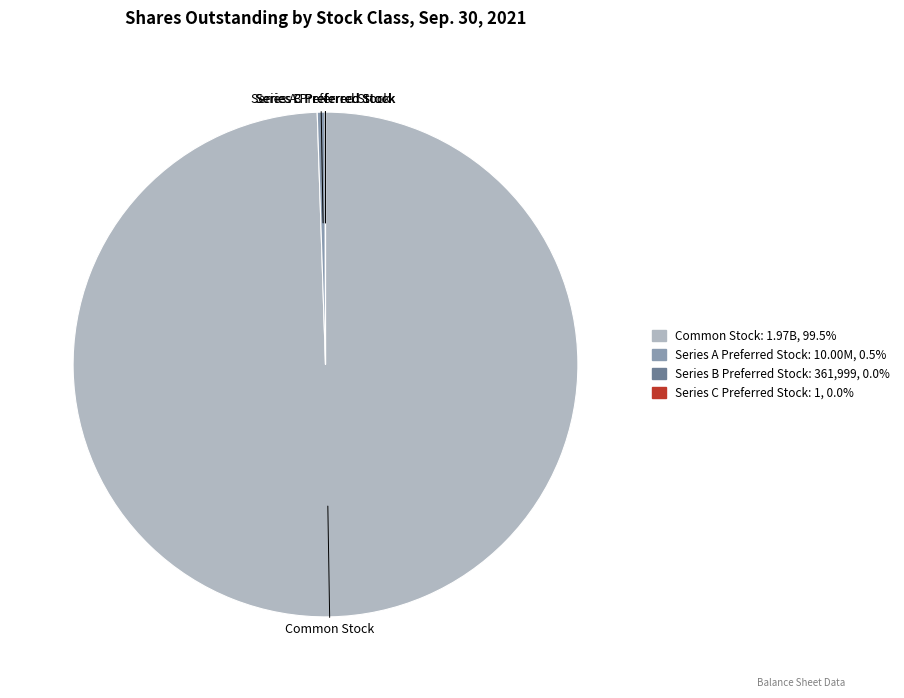

Does any single category account for the majority?

Yes